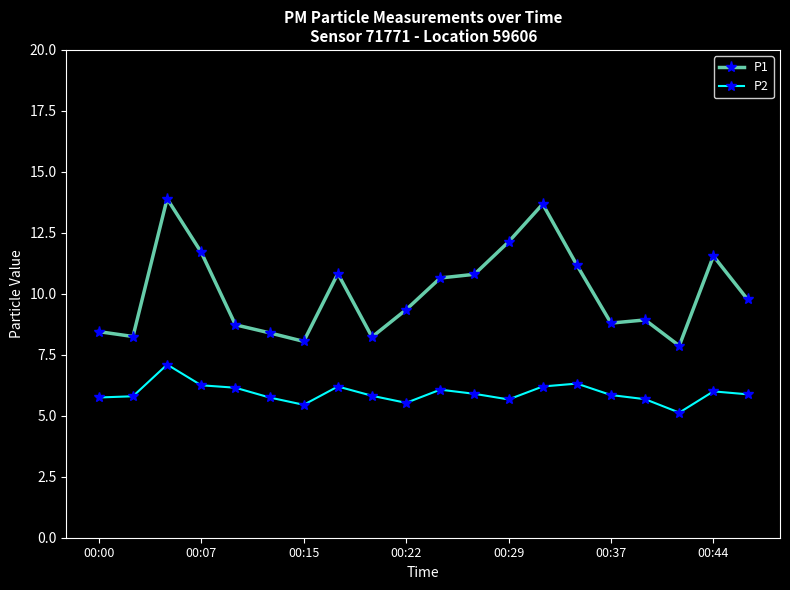

True or false: P1 and P2 intersect in this chart.

False